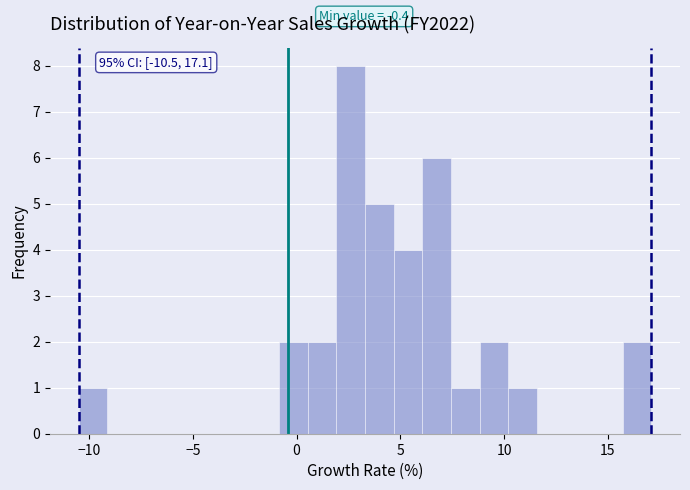

Around what value on the x-axis is the tallest bar? Give the approximate position of its centre, as read against the axis.

2.5